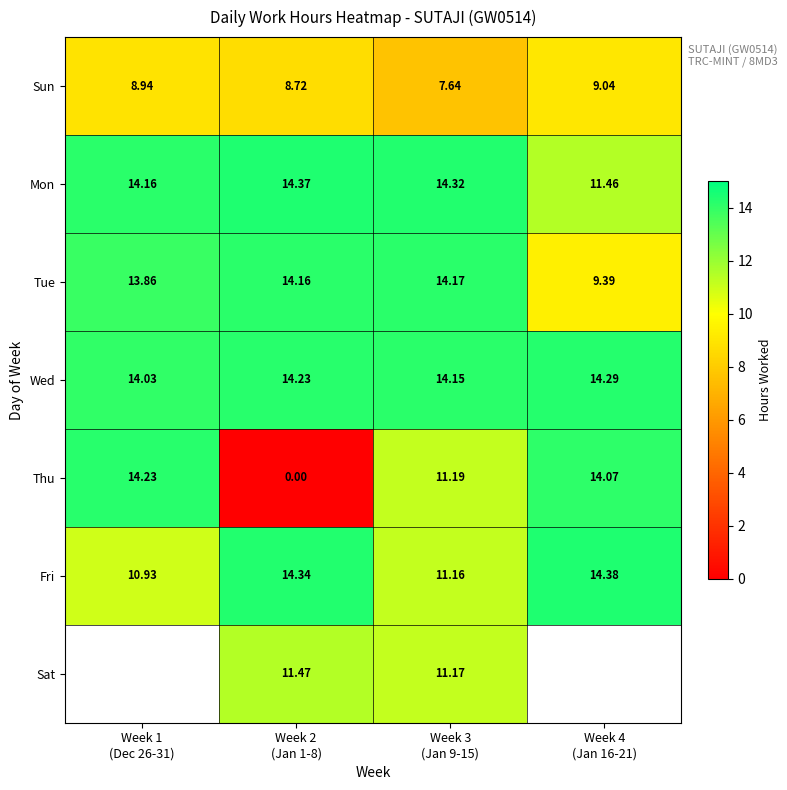

Between Week 2
(Jan 1-8) and Week 3
(Jan 9-15), which is larger?

Week 2
(Jan 1-8)